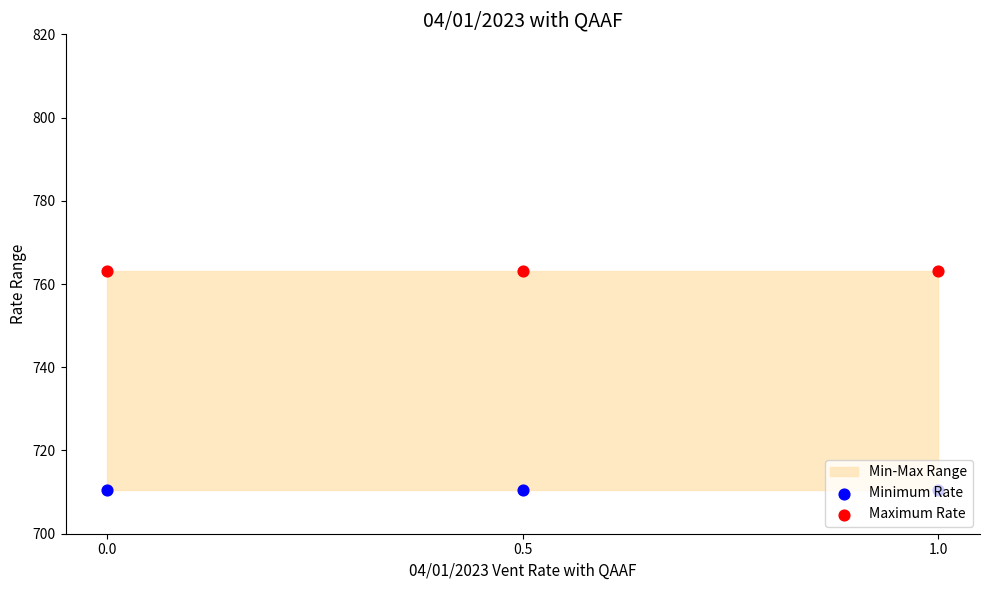

Which series has the largest Y range (max minus min)?

Minimum Rate